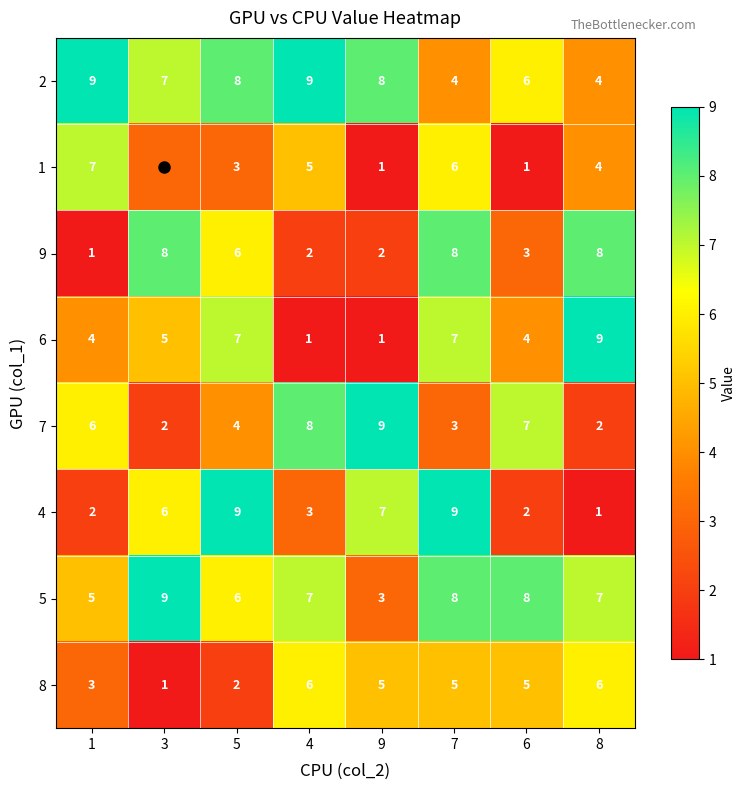

What is the total value across all series at 8?

41